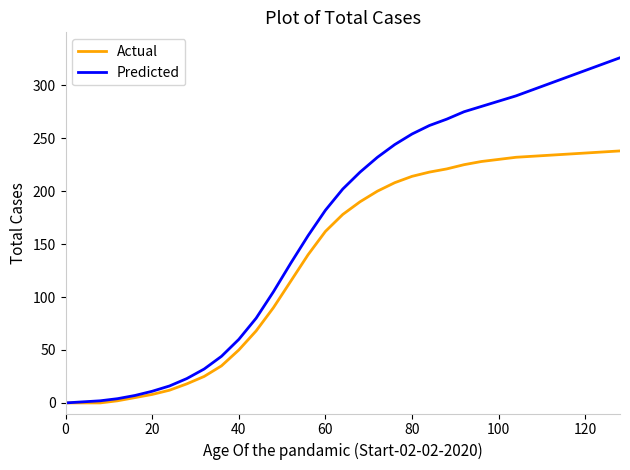

Which series has the widest spread of values?

Predicted